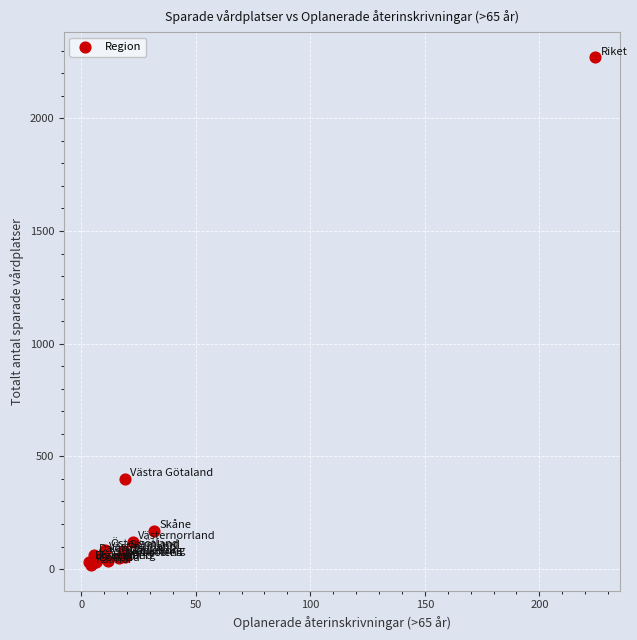

What Y value in the scatter plot is closest to 1143?

398.5